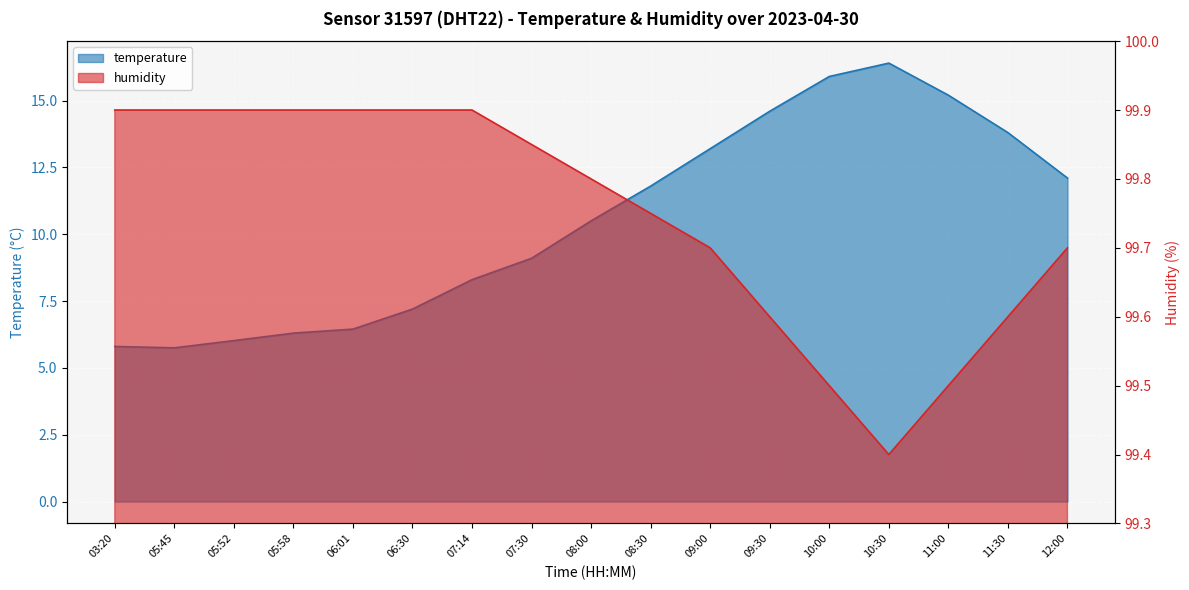

How many categories are shown in the chart?

17